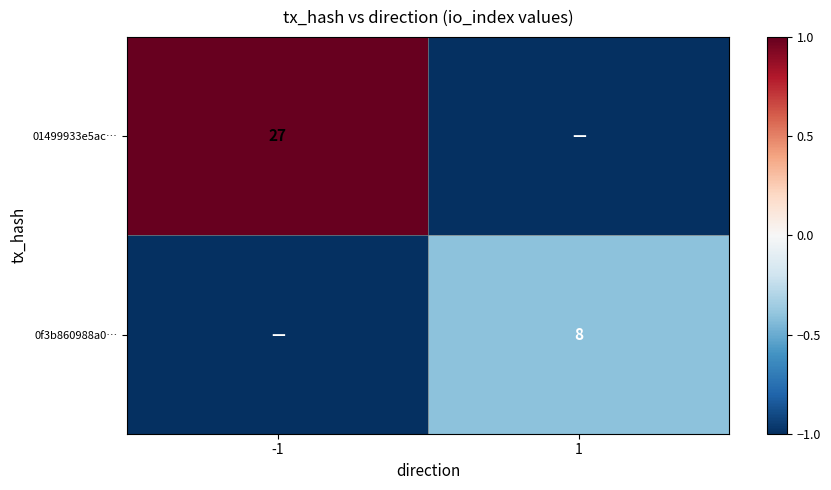

The value of 01499933e5ac… at -1 is 27. True or false?

True